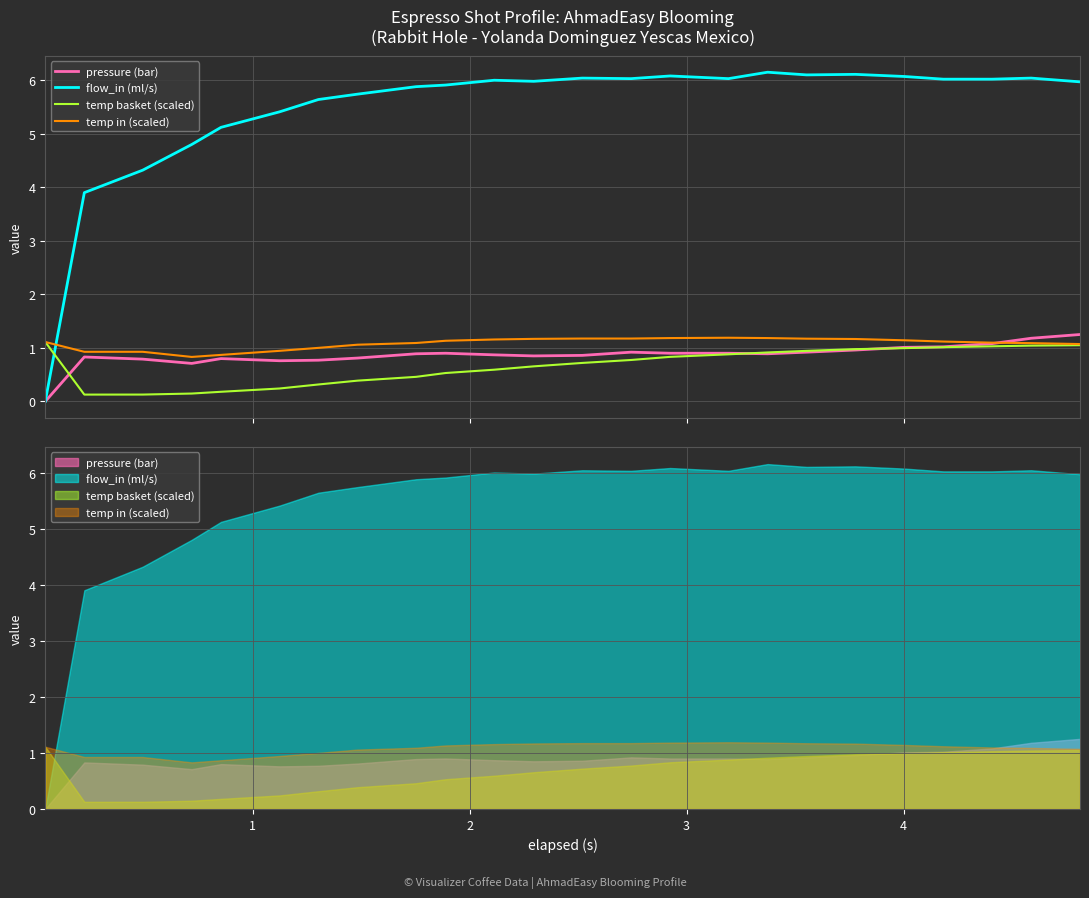

What is the value of the temp basket (scaled) point at the 5th from the left?

0.2